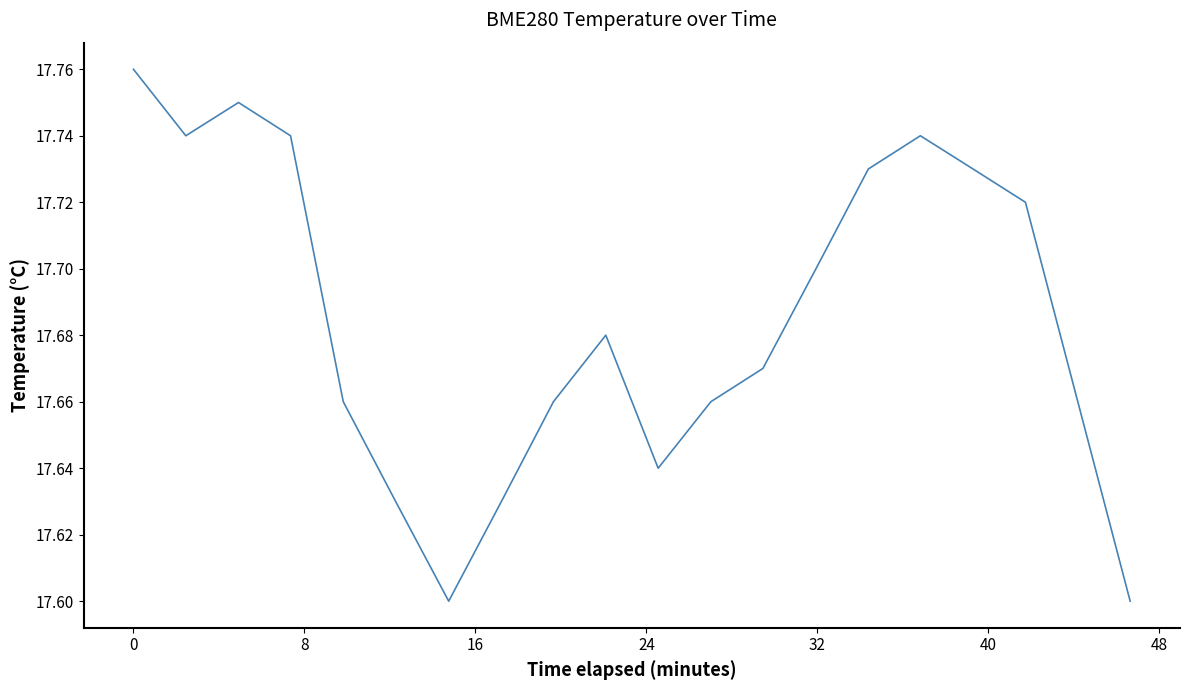

How many lines are shown in the chart?

1